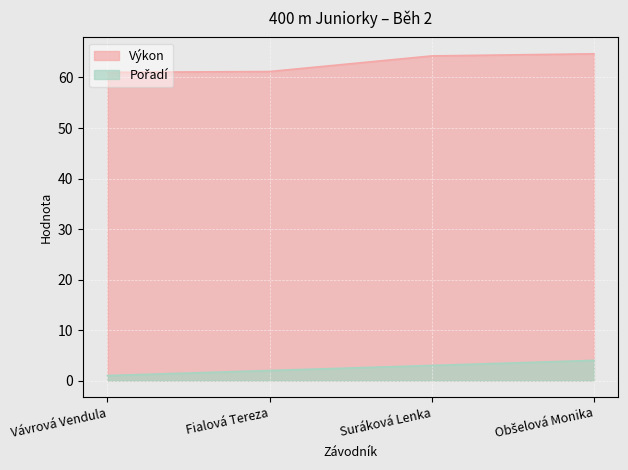

Reading right to left, transcribe all the data shown in this chart.

Pořadí: 4.0	3.0	2.0	1.0
Výkon: 64.7	64.3	61.2	61.0